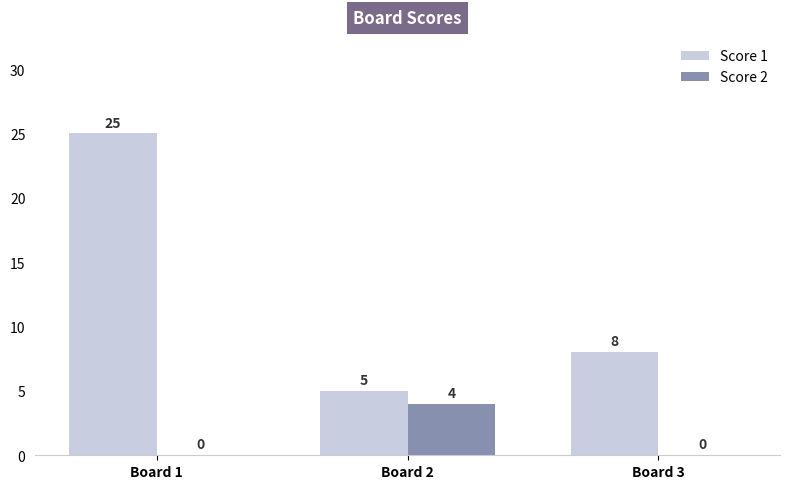

Reading right to left, extract all data points from this chart.

Score 1: Board 3=8	Board 2=5	Board 1=25
Score 2: Board 3=0	Board 2=4	Board 1=0